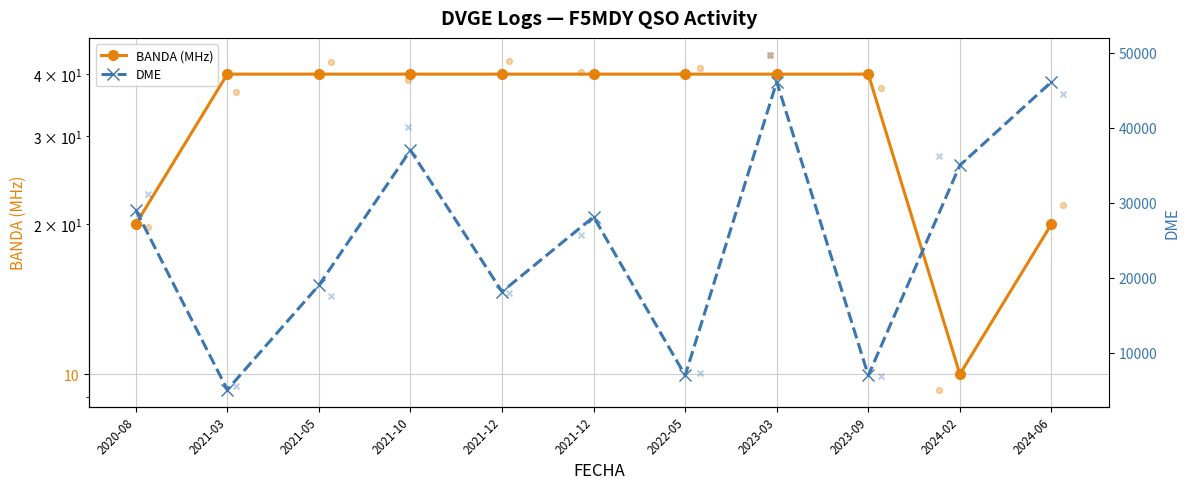

Which series contains the highest Y value?

DME